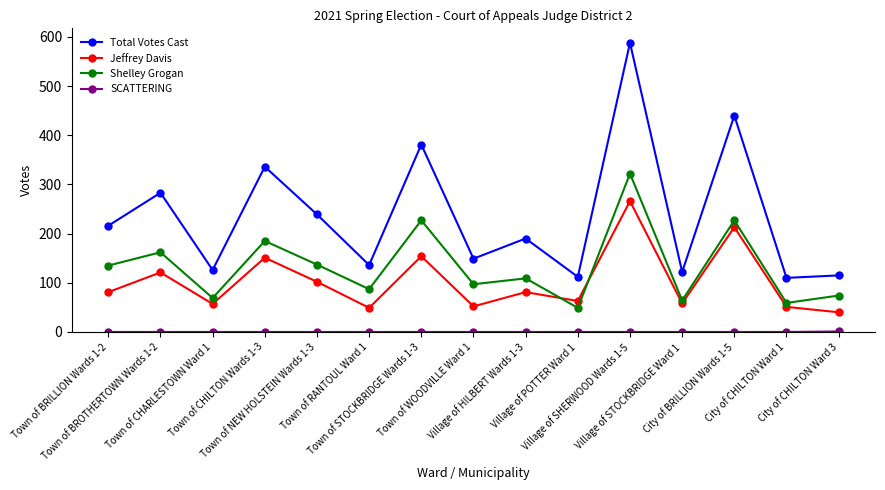

In Jeffrey Davis, how many points are higher than both neighbors (excluding endpoints)?

6